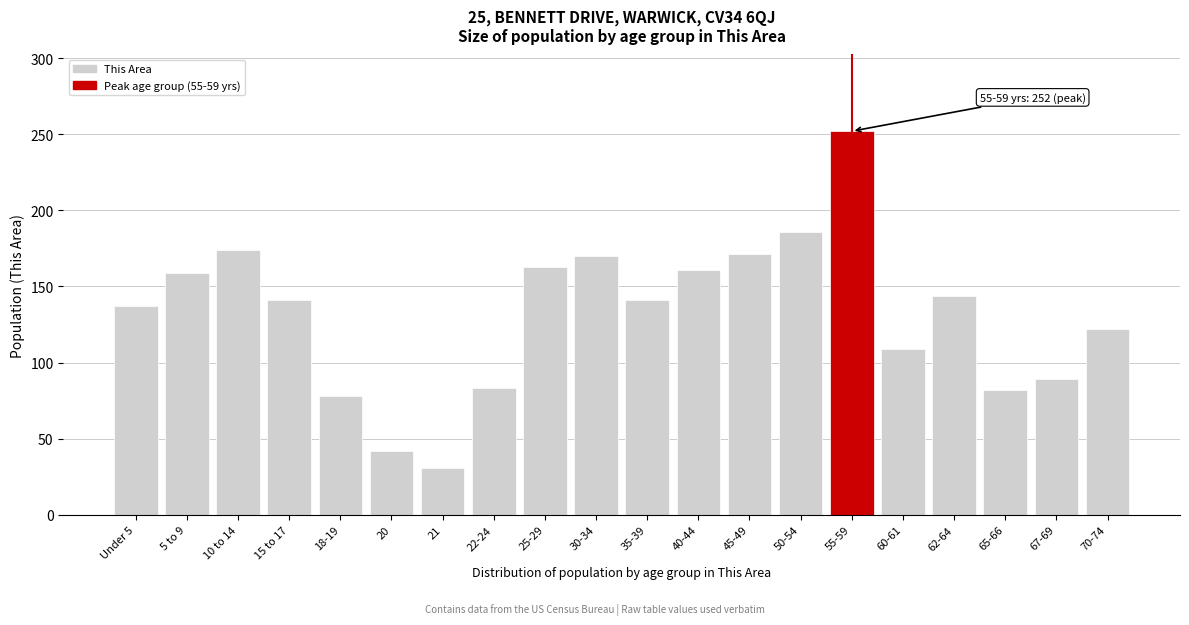

Which has a higher value, Under 5 or 67-69?

Under 5